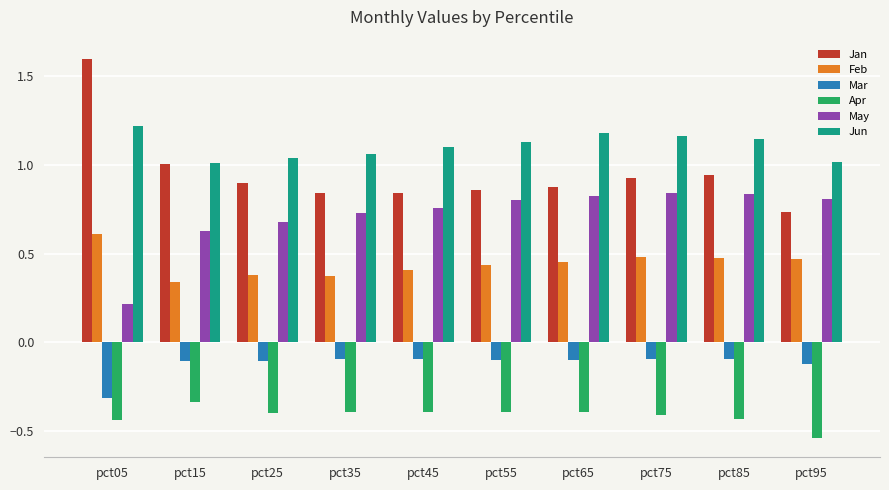

Which series has the largest range (max minus min)?

Jan